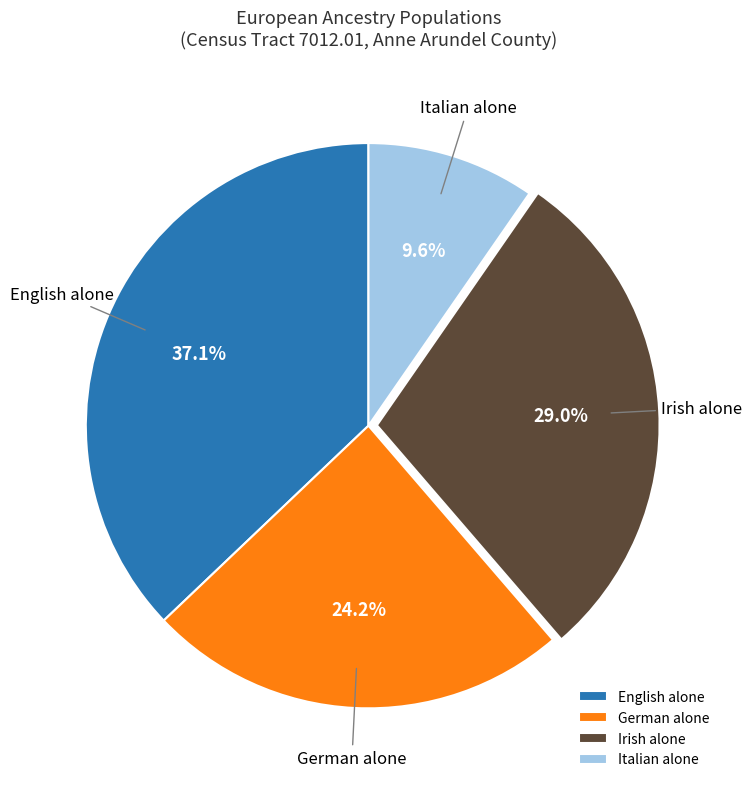

What percentage is the Irish alone slice, to the nearest percent?

29%